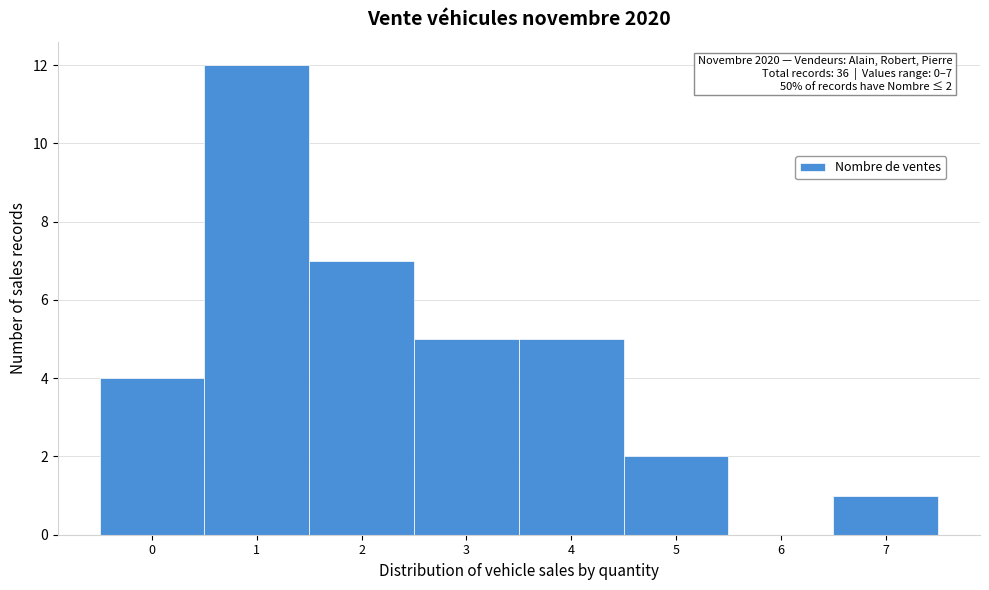

Over which range of the x-axis is the bar tallest?

0.5 to 1.5